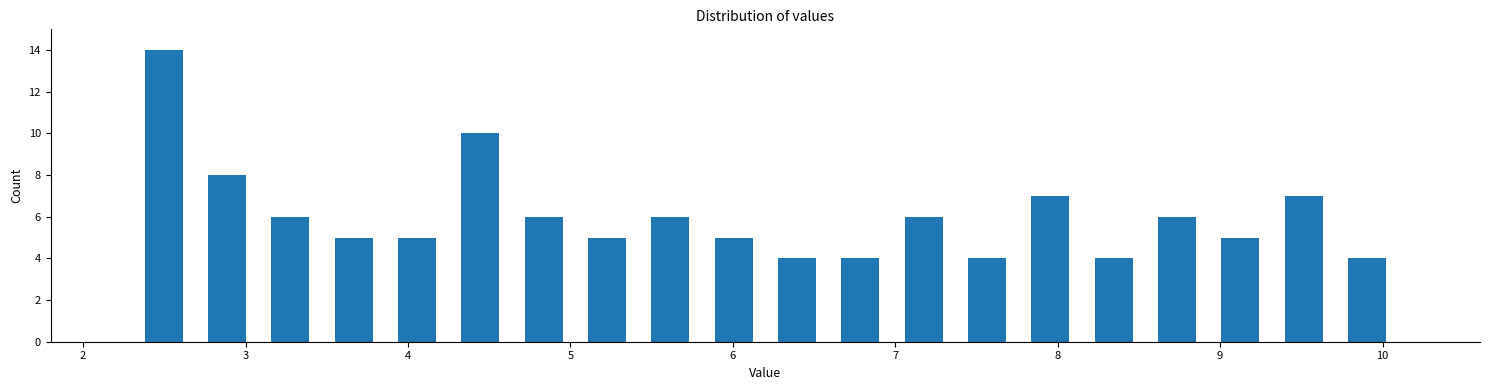

Read against the x-axis, roughly where is the centre of the tallest bar?

2.5